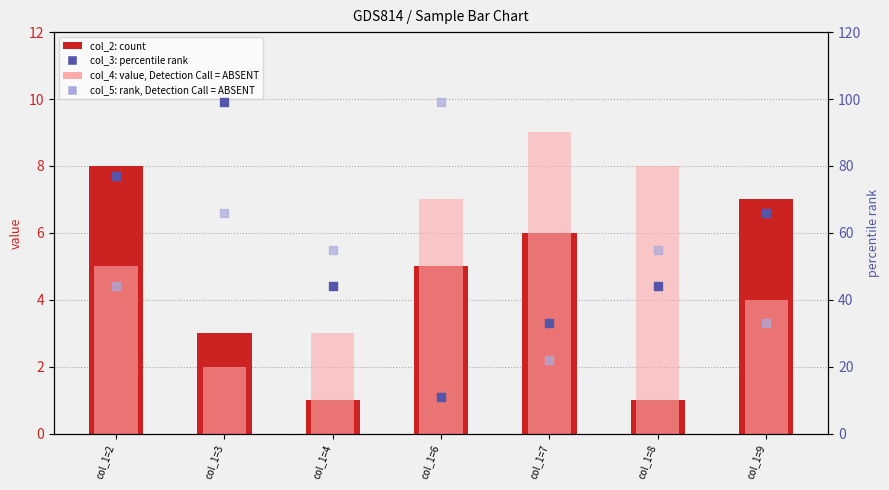

Is the value of col_4 (absent bar) at col_1=6 greater than the value of col_5 (absent rank) at col_1=2?

No